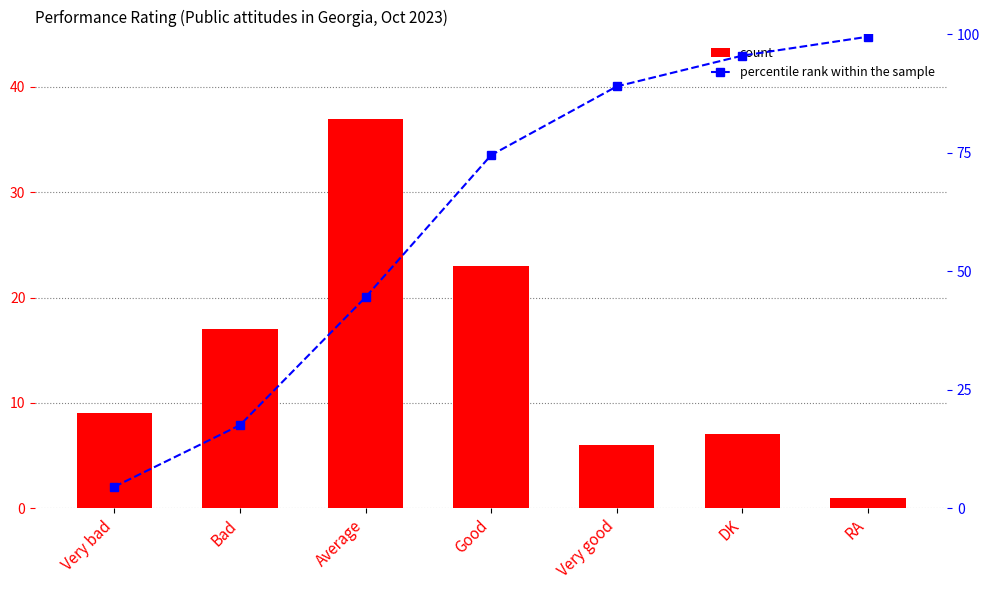

What position from the left is Bad?

2